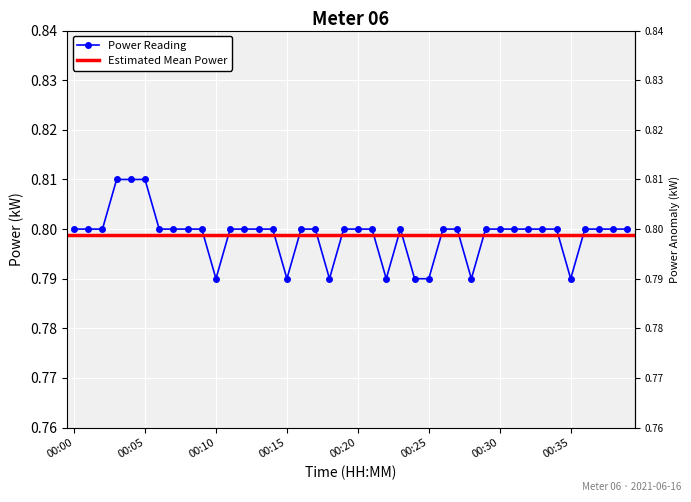

Count the values in the range 0 to 1.

40